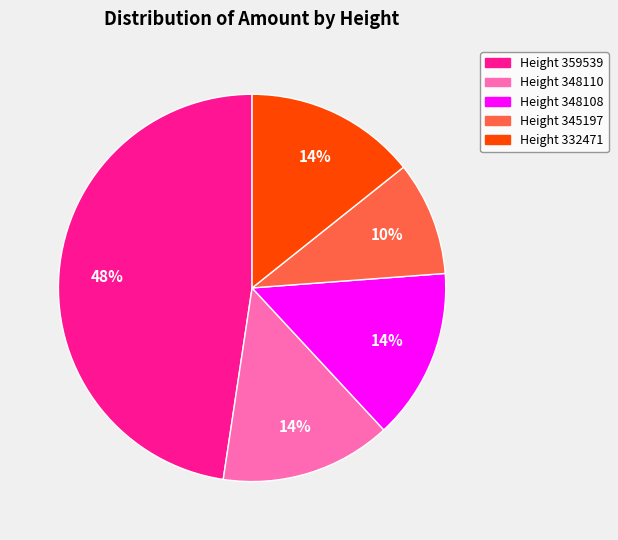

Is it true that Height 359539 is 48% of the pie?

True